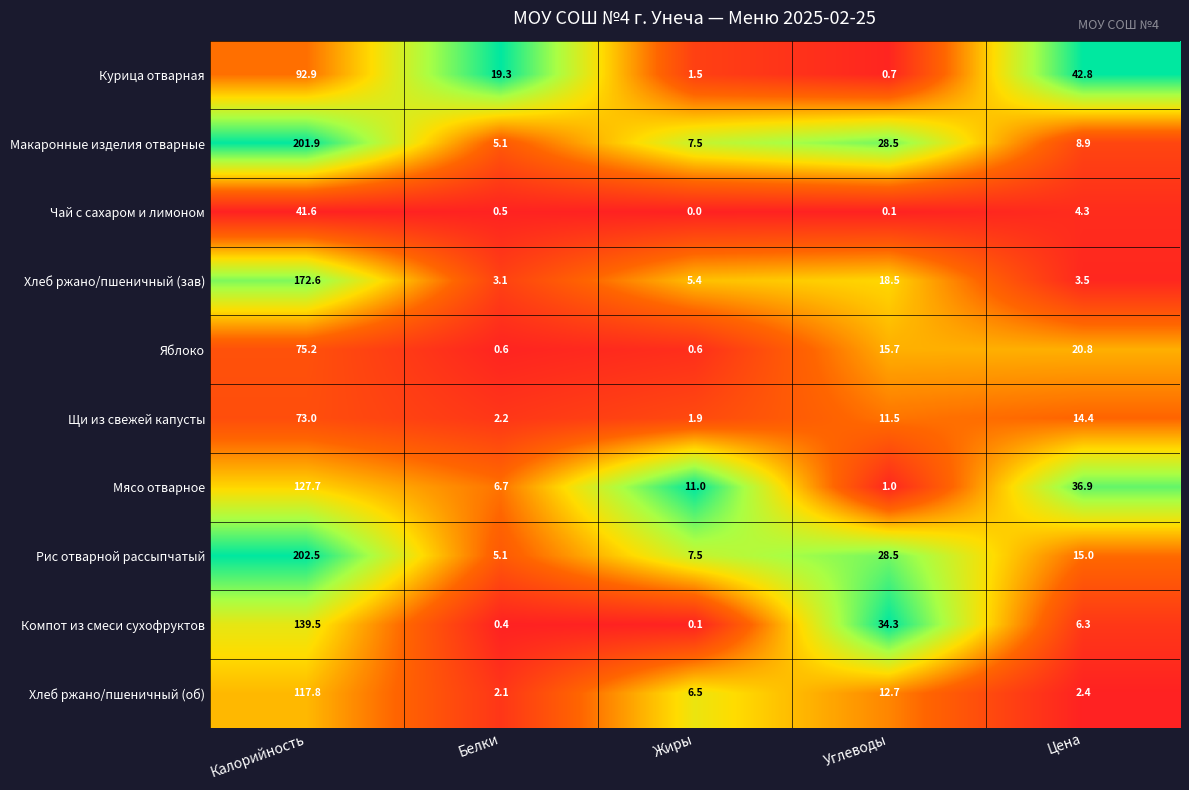

At which category does the chart reach its minimum across all series?

Жиры